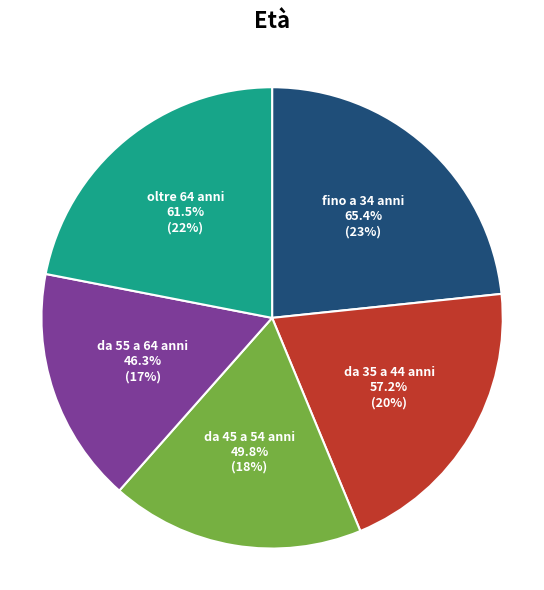

To the nearest percent, what portion does fino a 34 anni represent?

23%